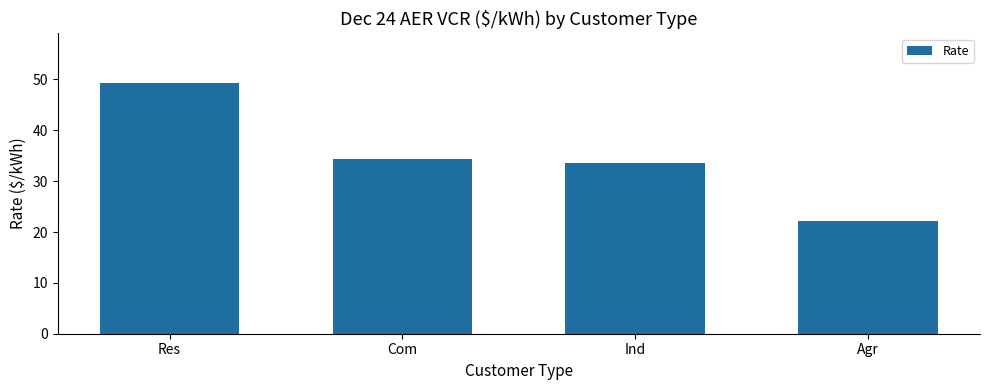

Are the bars grouped side by side (vs. stacked)?

No